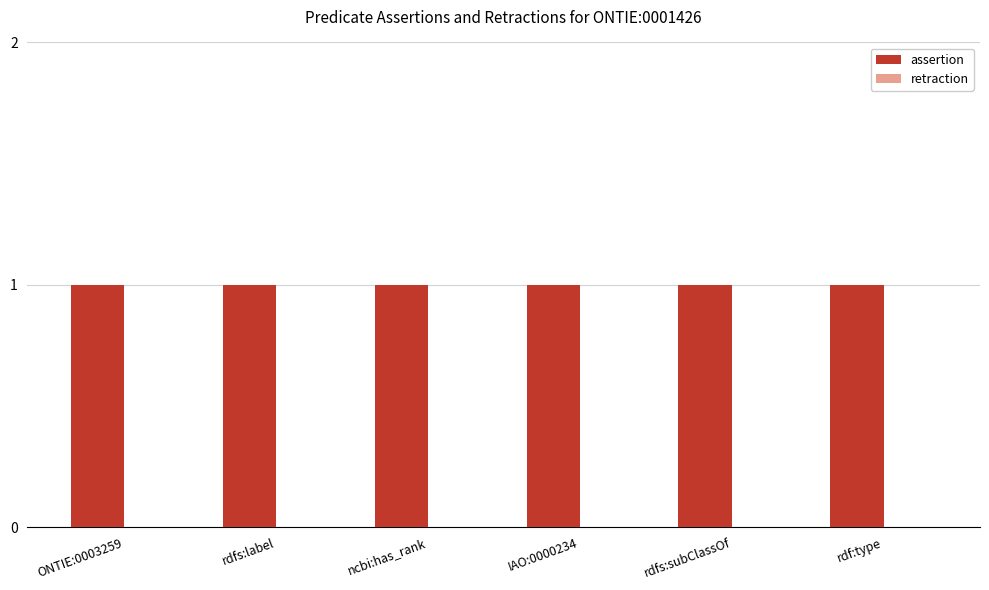

List the series in order of their overall mean, lowest first.

retraction, assertion